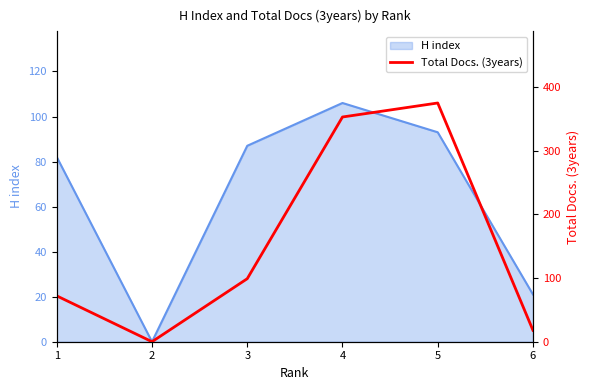

True or false: the data shows 99 at 3.

True